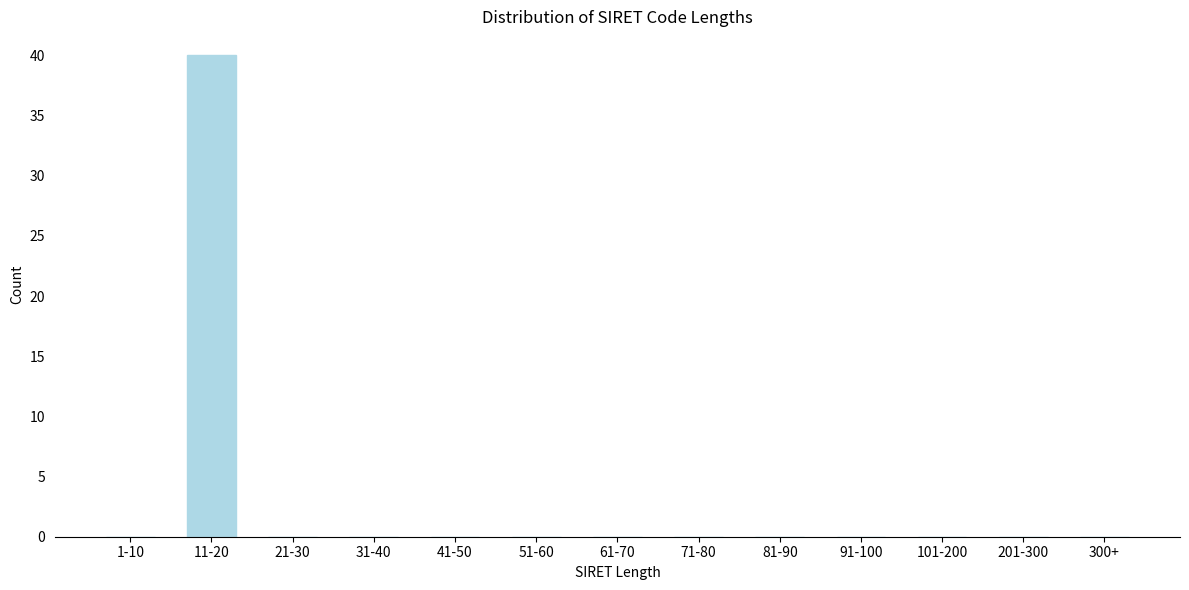

Reading left to right, transcribe all the data shown in this chart.

1-10=0	11-20=40	21-30=0	31-40=0	41-50=0	51-60=0	61-70=0	71-80=0	81-90=0	91-100=0	101-200=0	201-300=0	300+=0